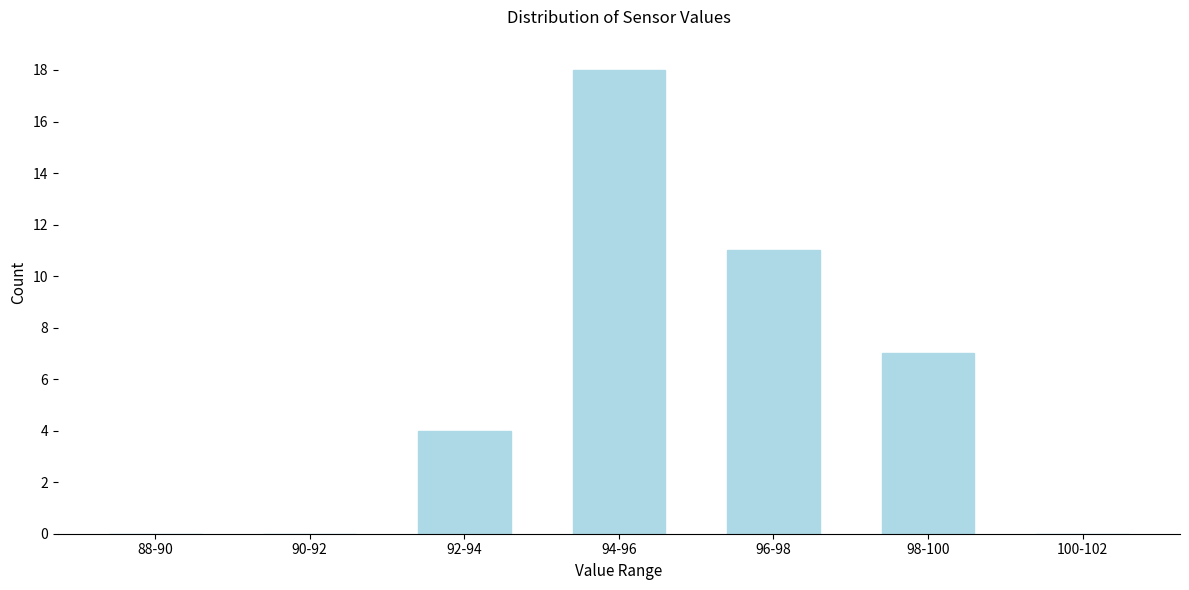

At which category does the chart reach its peak across all series?

94-96